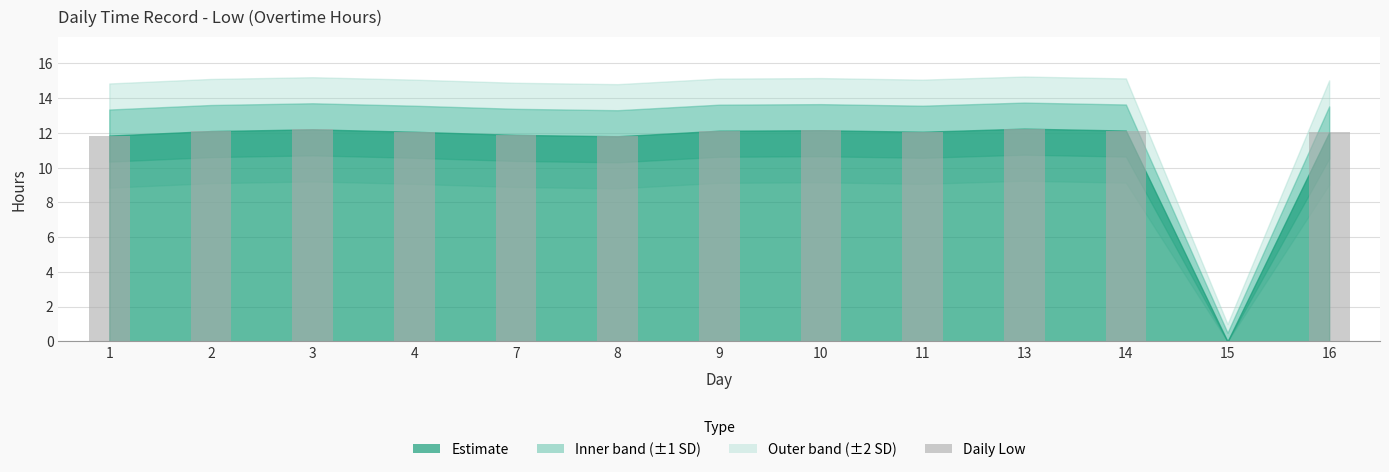

What is the sum of all values?

144.7